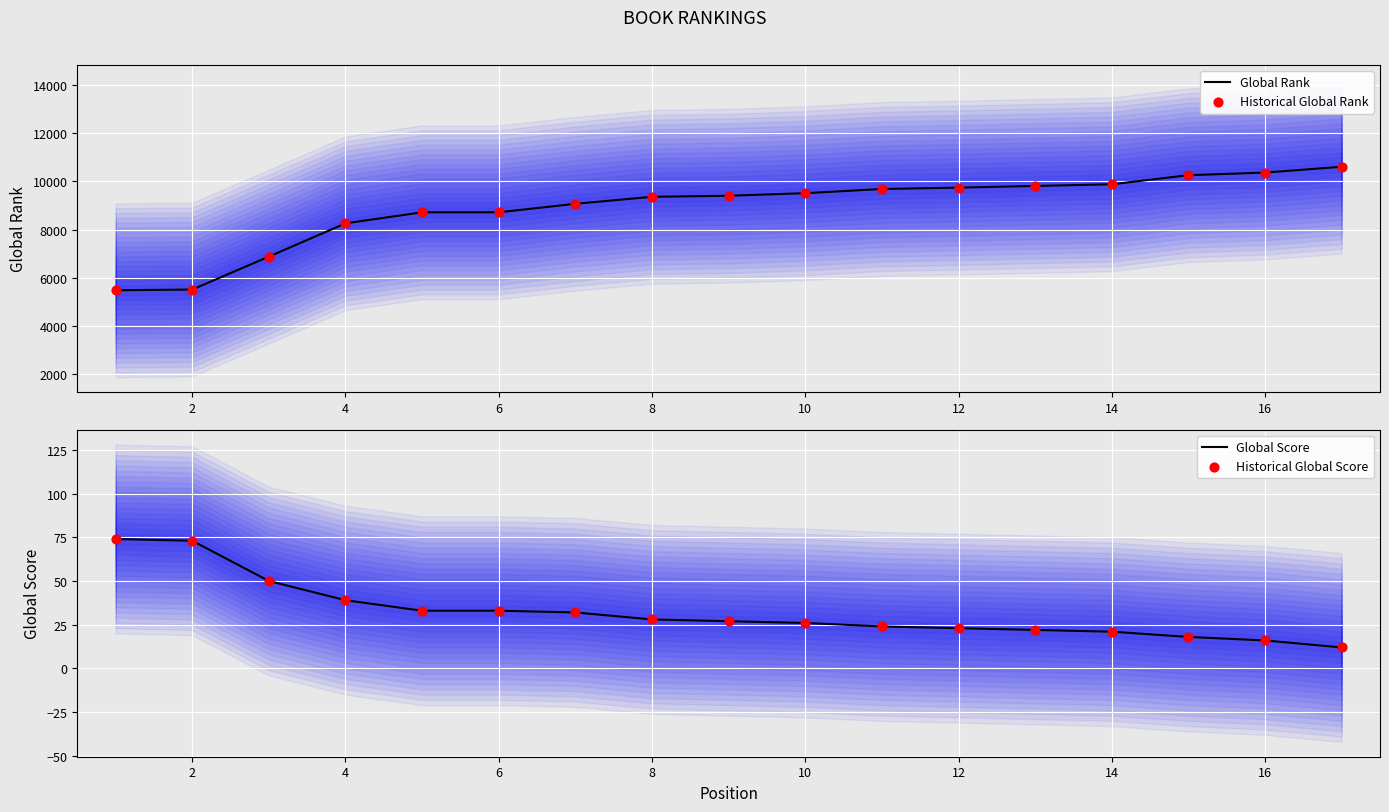

At how many categories does at least one series exceed 6197?

15